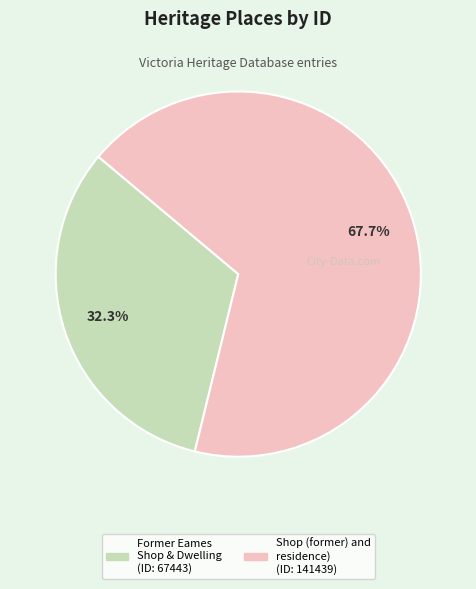

Which category accounts for the majority?

Shop (former) and residence)